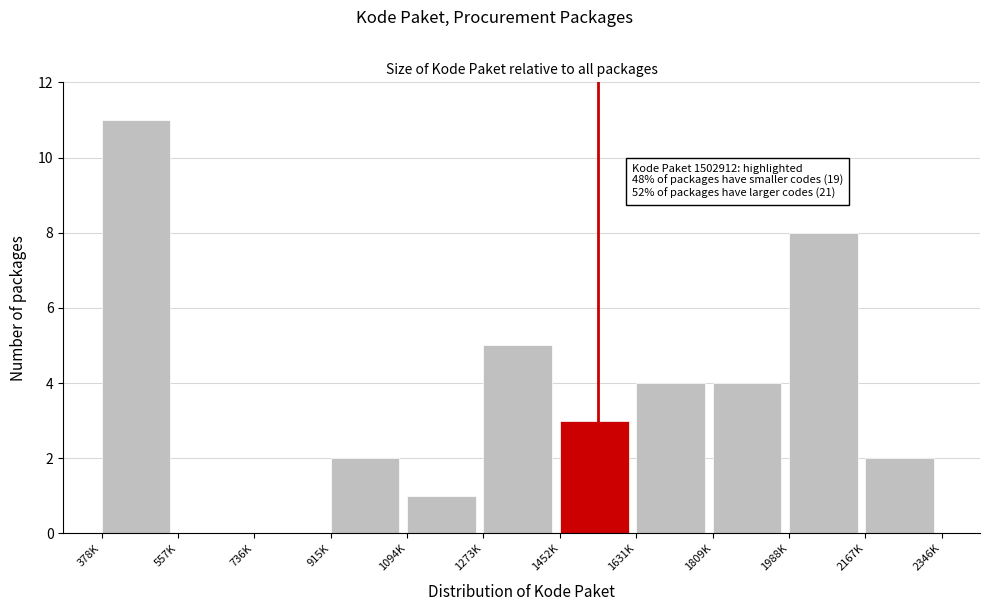

Reading left to right, transcribe all the data shown in this chart.

378K=11	557K=0	736K=0	915K=2	1094K=1	1273K=5	1452K=3	1631K=4	1809K=4	1988K=8	2167K=2